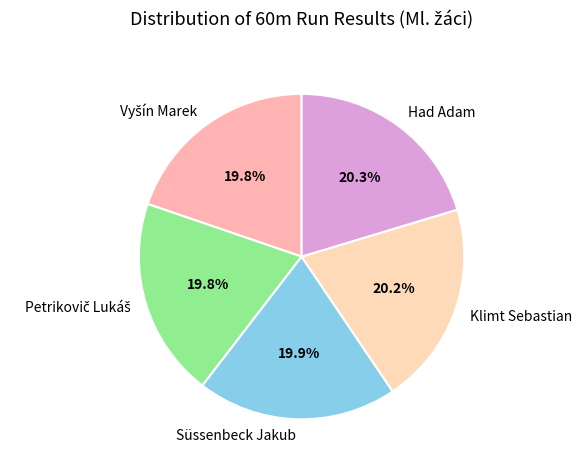

Count the number of slices in the pie.

5